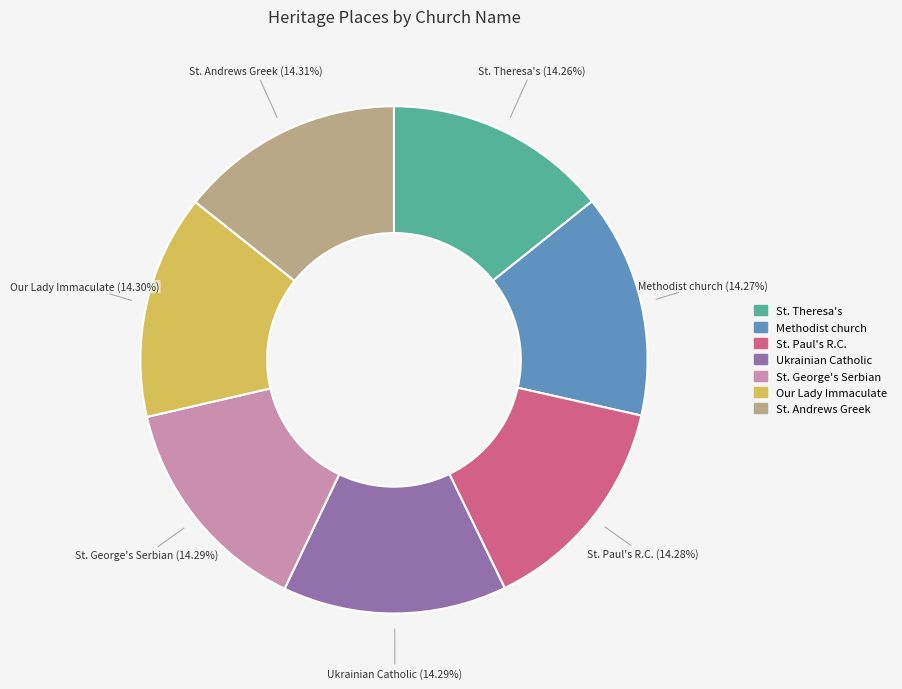

Does any single category account for the majority?

No